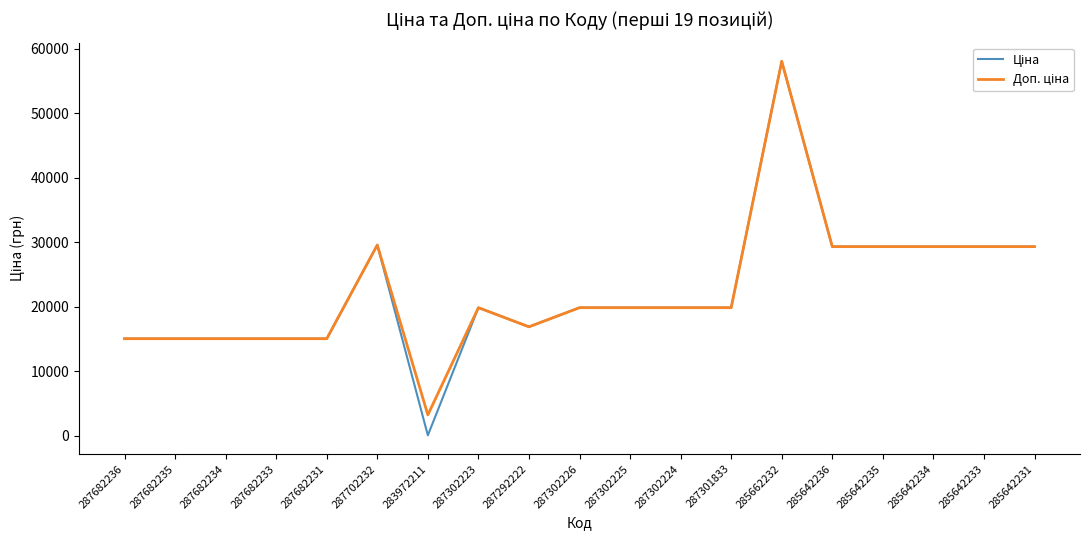

How many lines are shown in the chart?

2